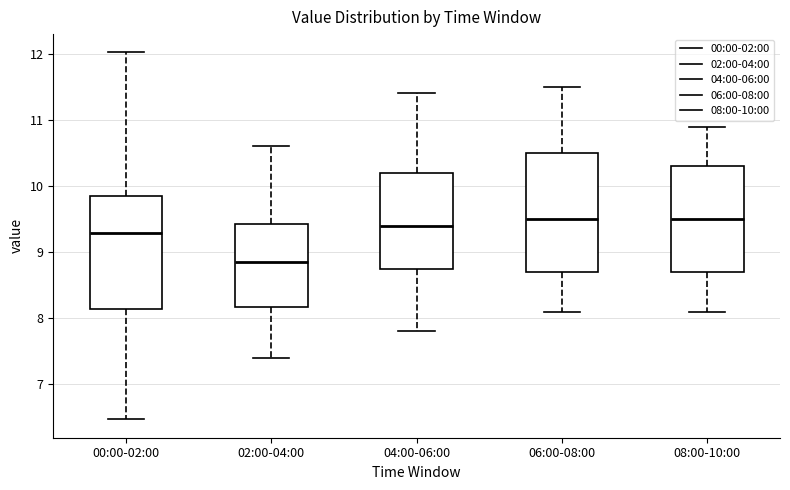

Reading left to right, read every box against the y-axis: the position of its median line, the range the box covers, and the ends of its whiskers. The values are not printed on the chart, so give them approximately, as read against the axis.

00:00-02:00: median 9.3, box 8.1 to 9.9, whiskers 6.5 to 12.0
02:00-04:00: median 8.9, box 8.2 to 9.4, whiskers 7.4 to 10.6
04:00-06:00: median 9.4, box 8.8 to 10.2, whiskers 7.8 to 11.4
06:00-08:00: median 9.5, box 8.7 to 10.5, whiskers 8.1 to 11.5
08:00-10:00: median 9.5, box 8.7 to 10.3, whiskers 8.1 to 10.9